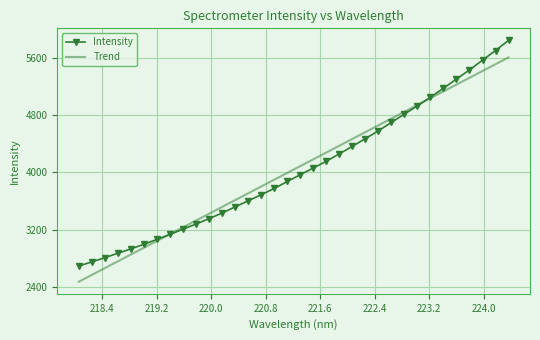

What is the greatest value displayed?

5842.1